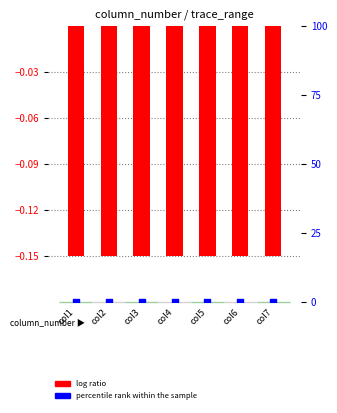

At which category is the sum across all series the highest?

col1